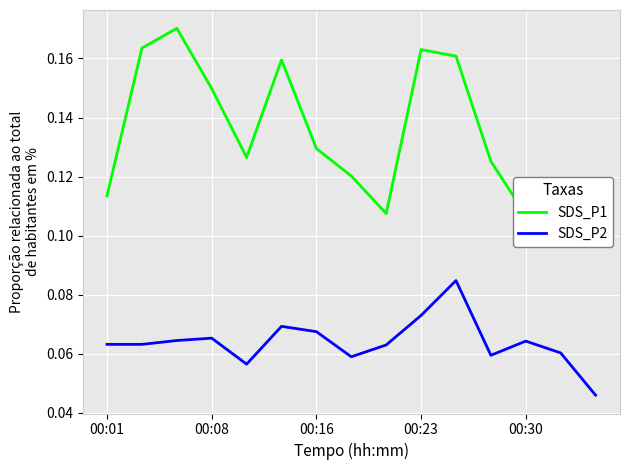

What value does the SDS_P1 series have at 8?

0.1